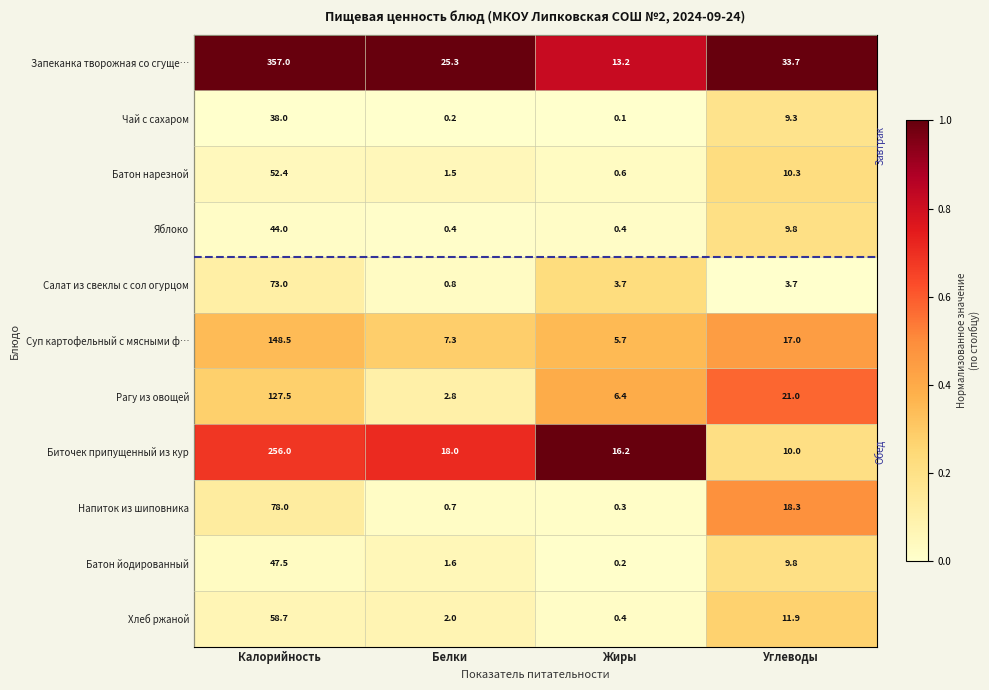

Is it true that Напиток из шиповника equals 0.3 at Жиры?

True